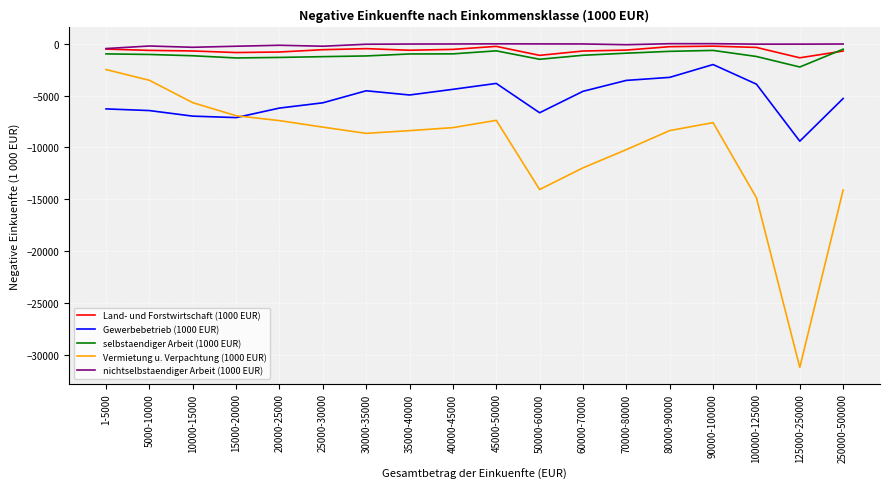

What is the difference between the highest and lowest values at 35000-40000?

8337